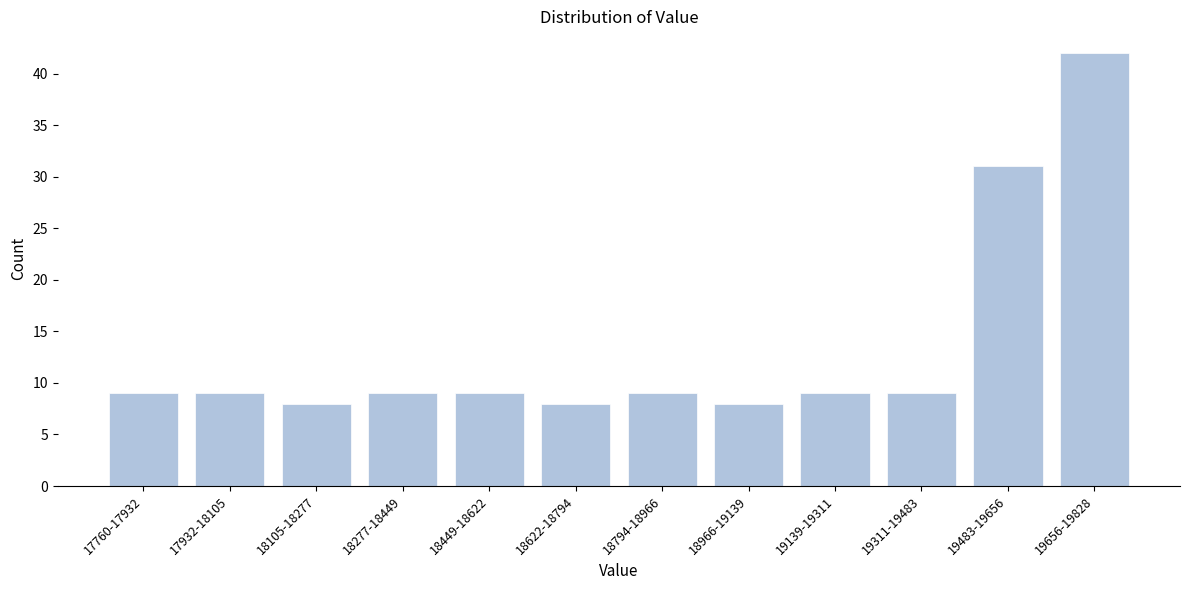

Reading left to right, list all the values displayed in this chart.

9	9	8	9	9	8	9	8	9	9	31	42